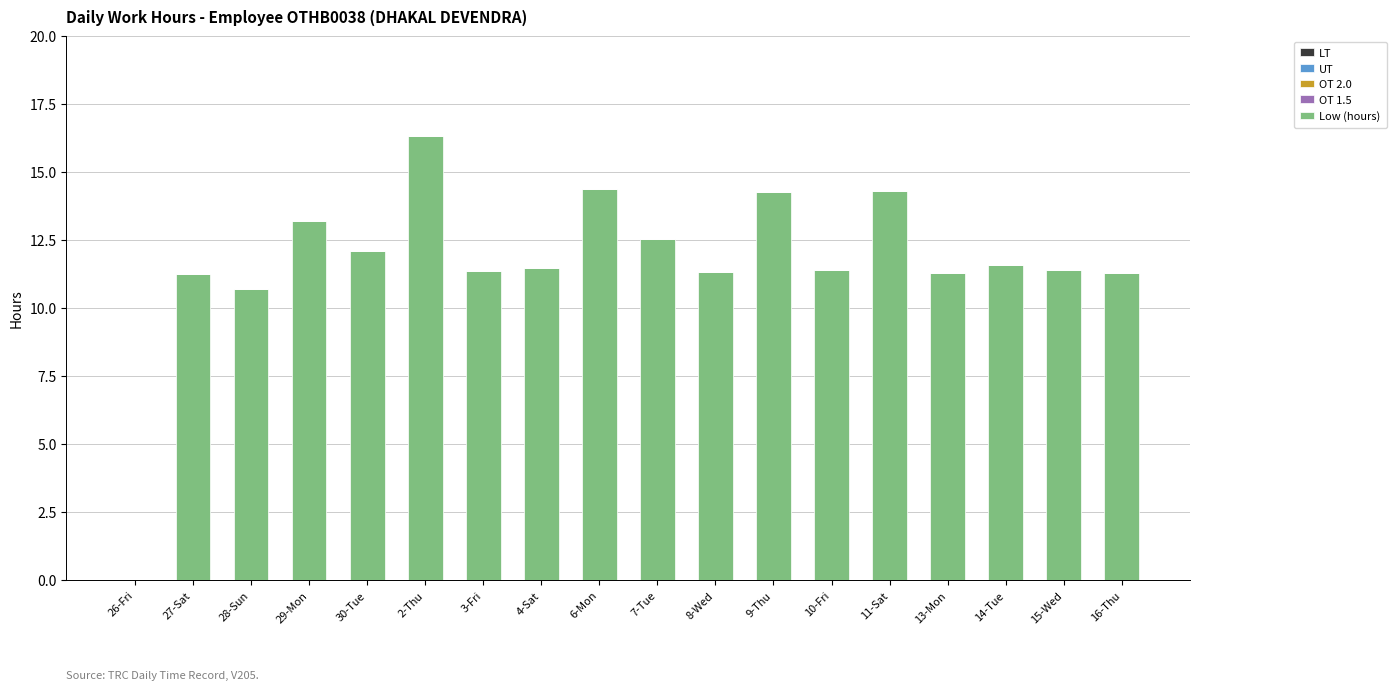

At which label does the data first exceed 11?

27-Sat